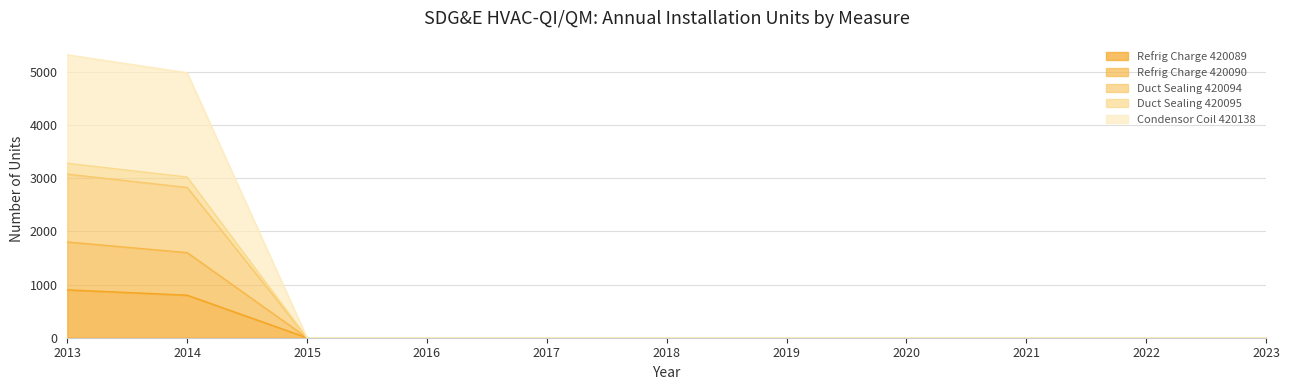

At how many categories does at least one series exceed 4972?

2